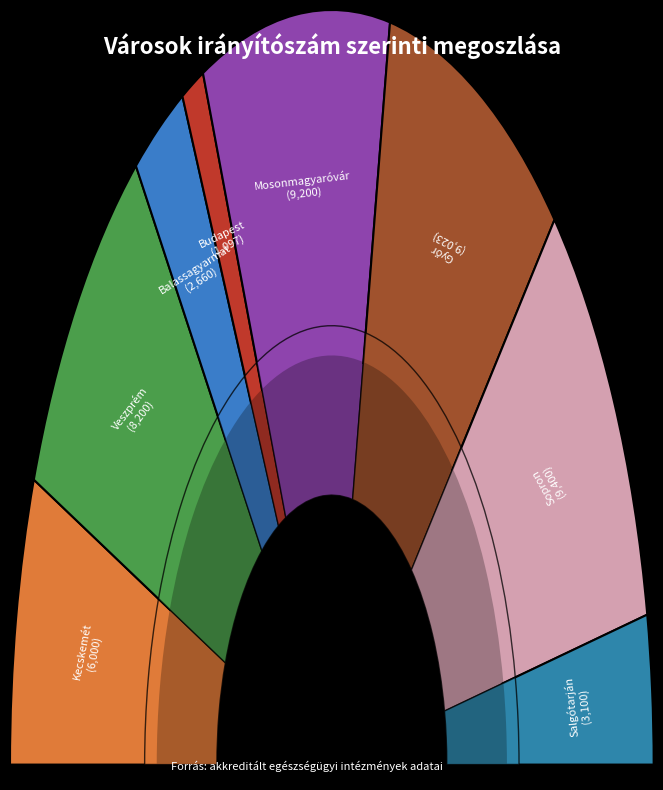

To the nearest percent, what percentage of the pie is Kecskemét?

12%